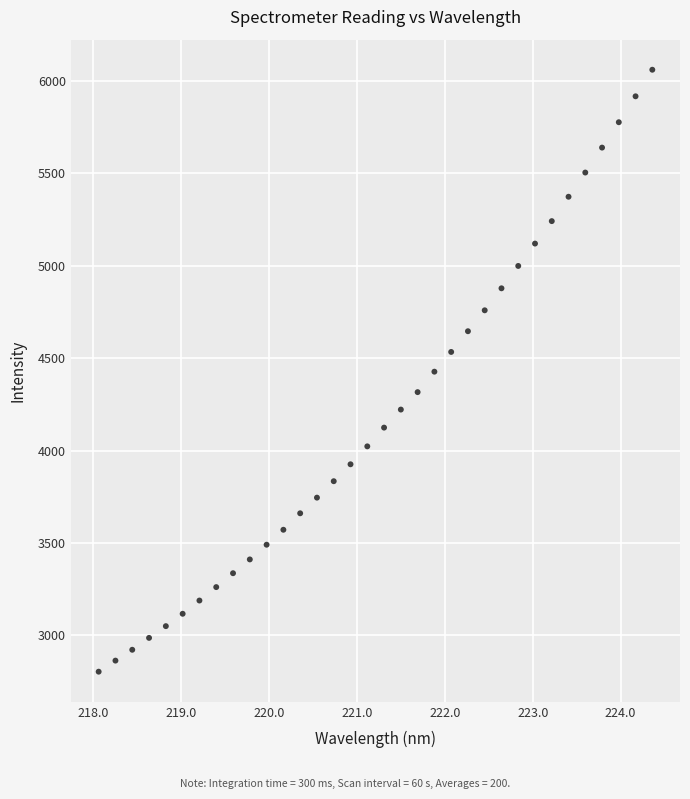

What is the range of Y values (max minus min)?

3256.8